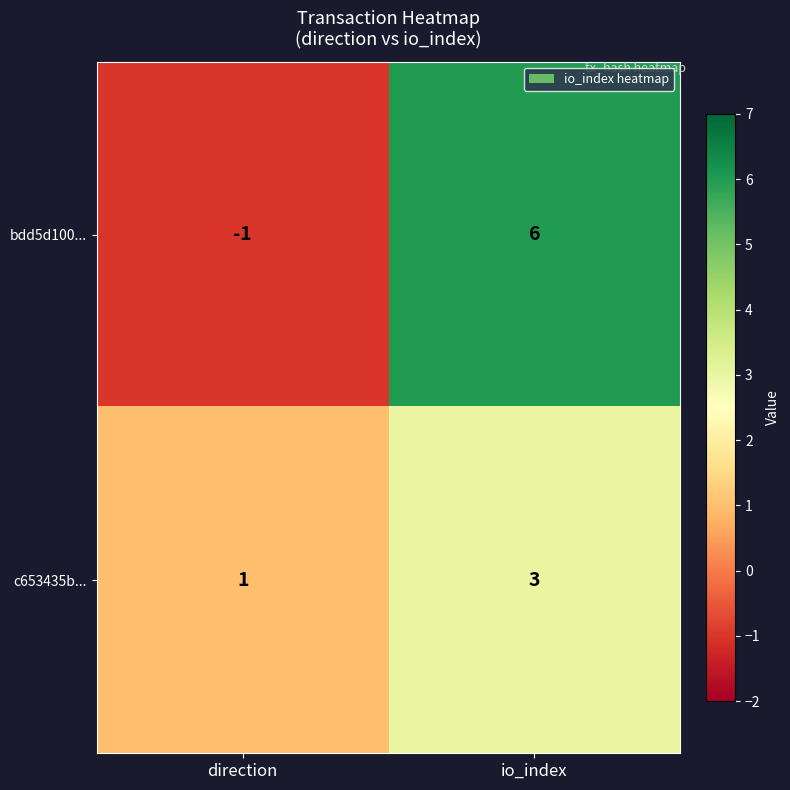

What is the sum of the c653435b... values at direction and io_index?

4